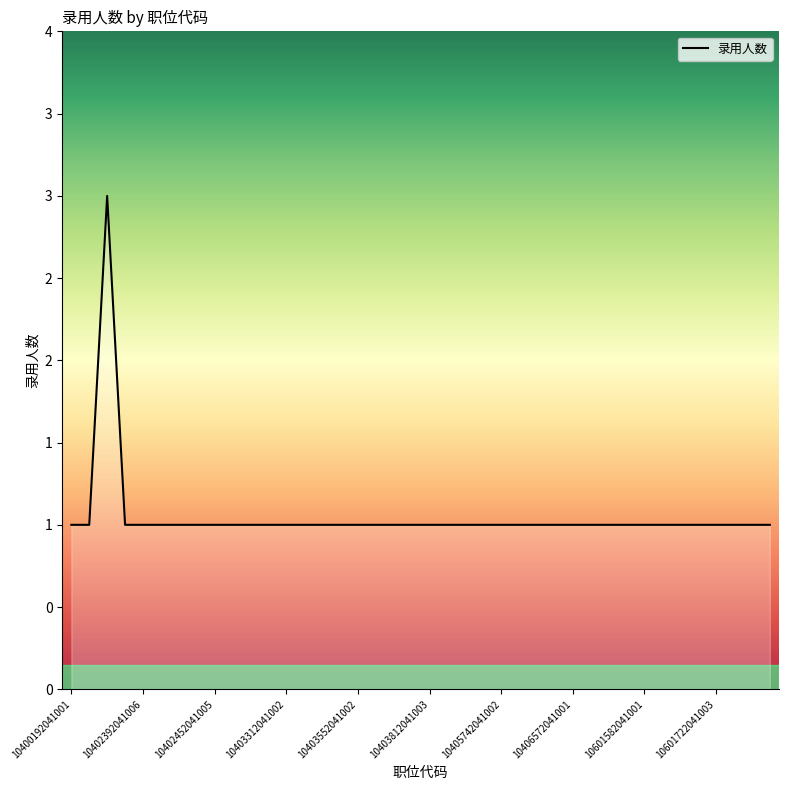

What is the sum of all values?

42